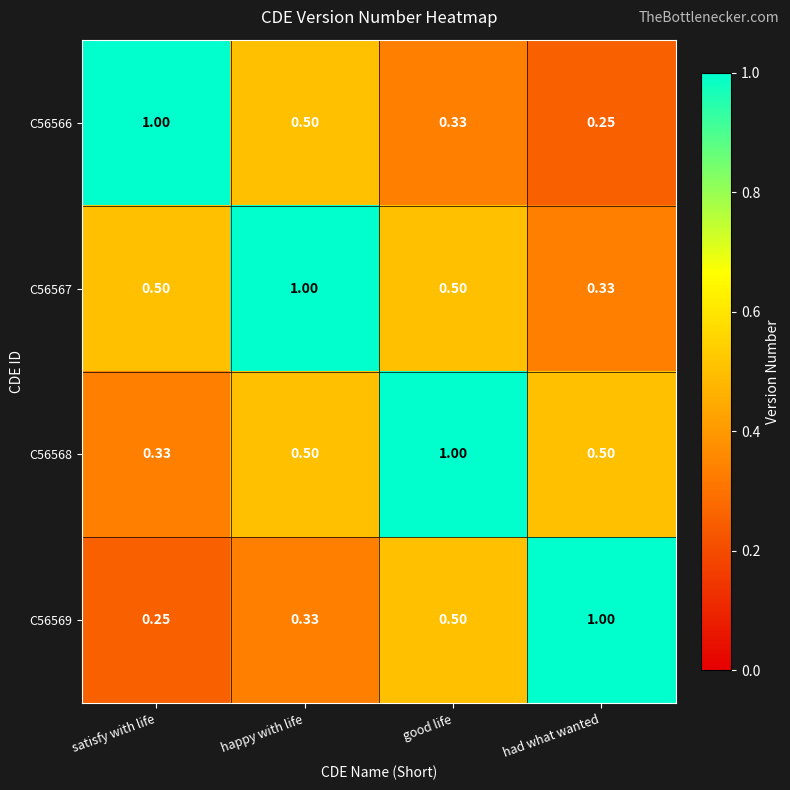

Is the value of C56569 at happy with life greater than the value of C56567 at satisfy with life?

No